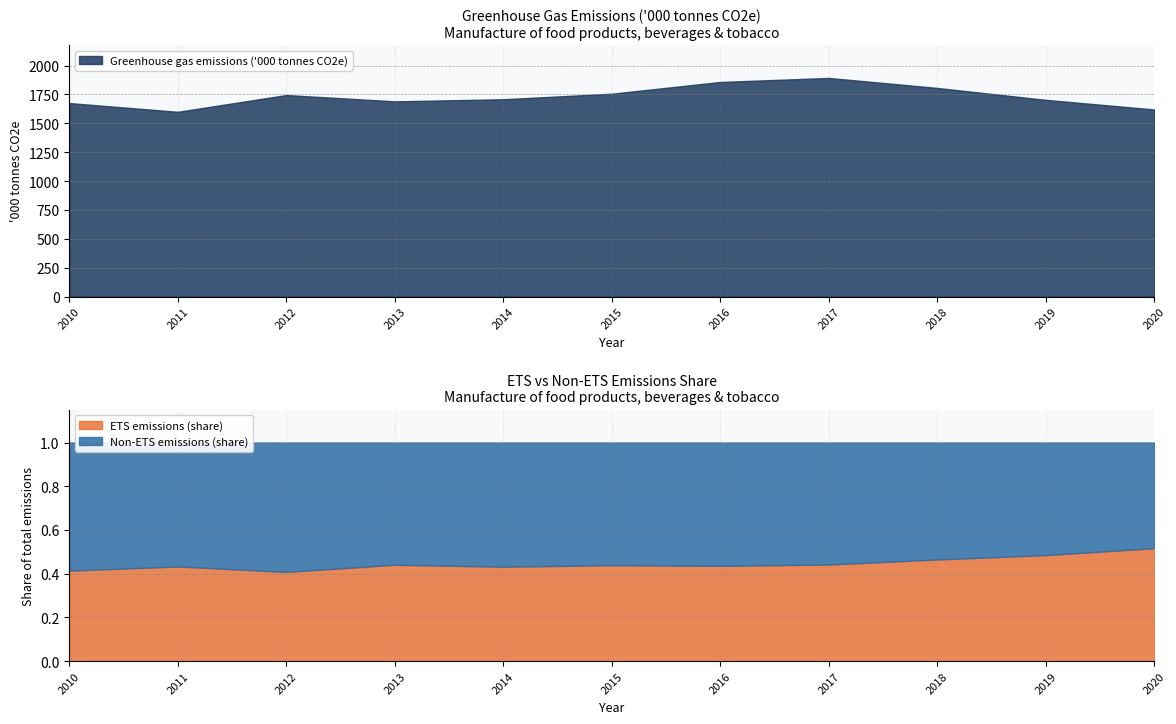

How many interior local peaks does the ETS emissions series have?

3